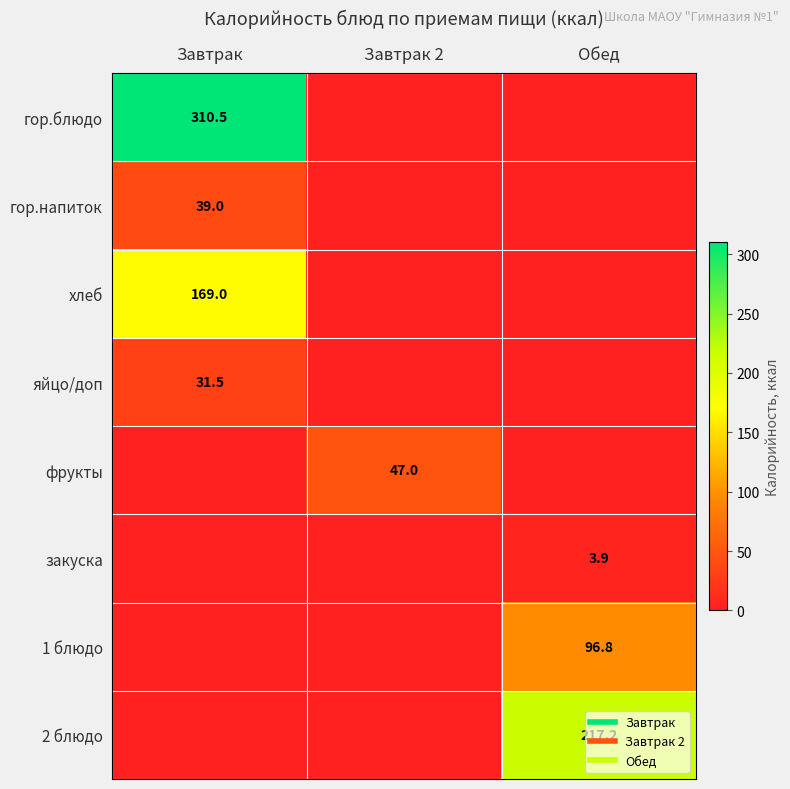

What is the difference between the maximum and second lowest values in the гор.напиток series?

39.0